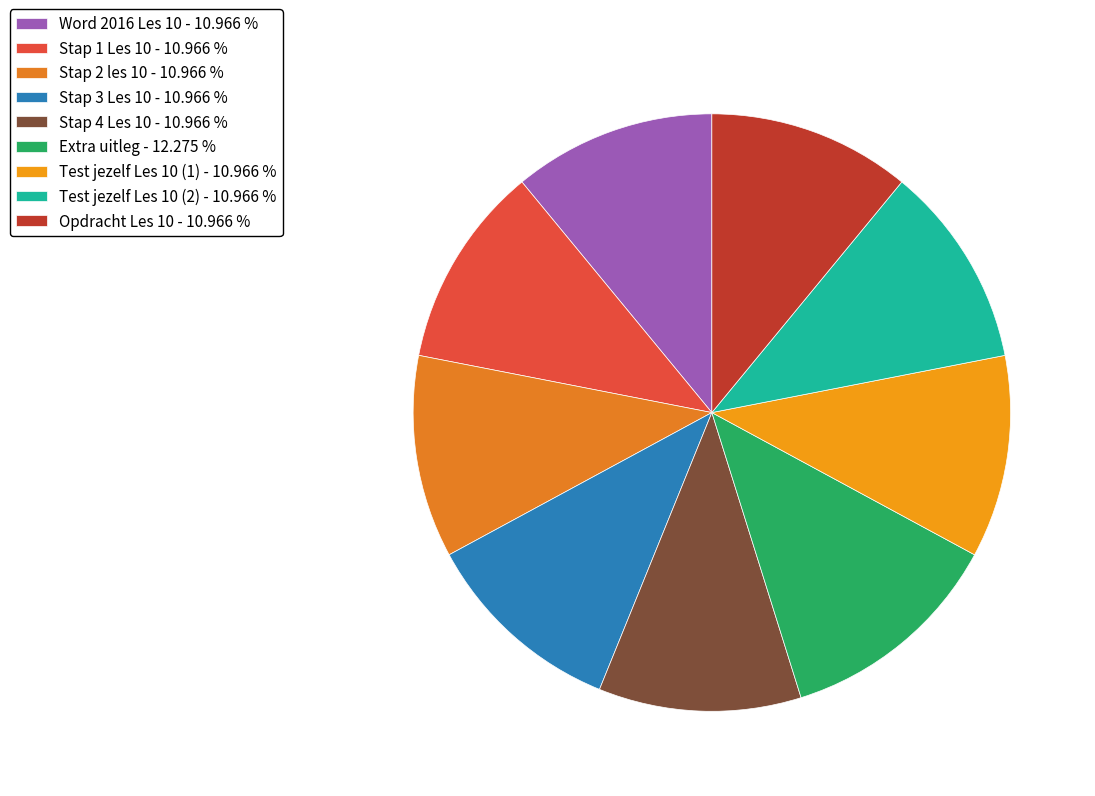

To the nearest percent, what is the combined percentage of Test jezelf Les 10 (2) and Stap 4 Les 10?

22%